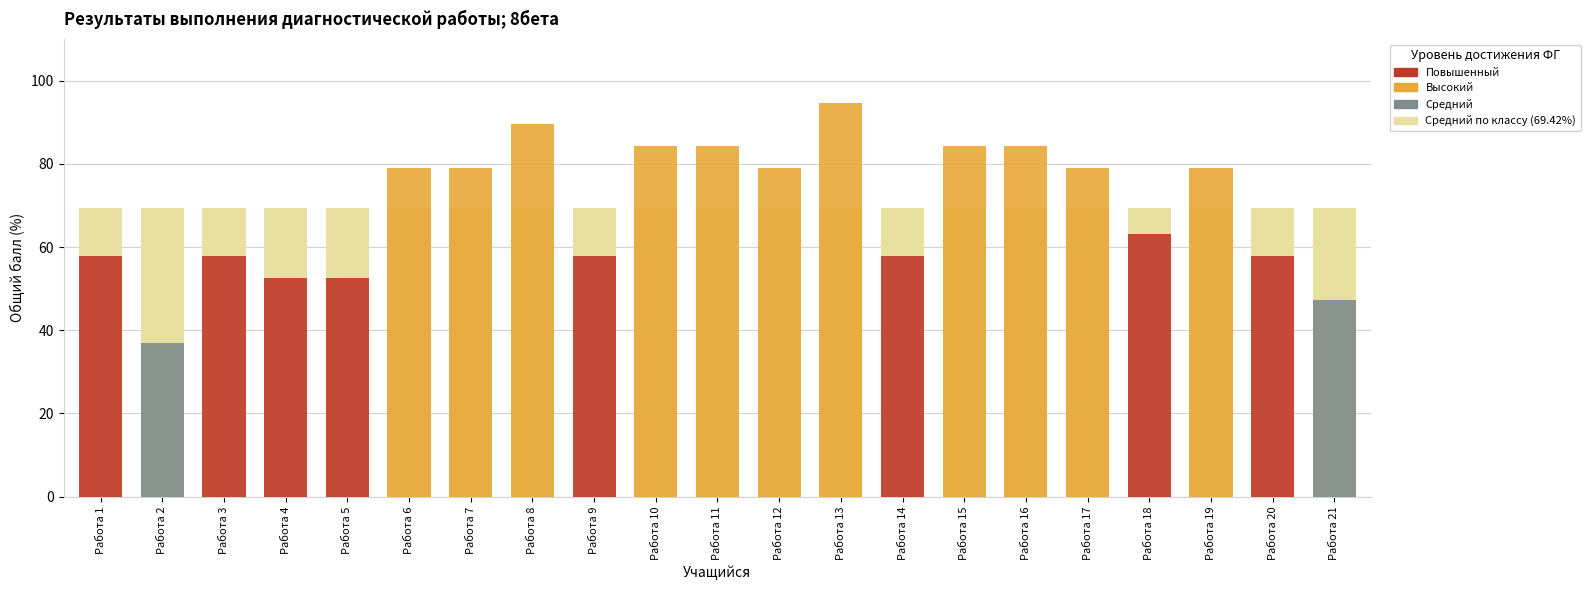

What is the value of the 21st bar from the left?

47.4